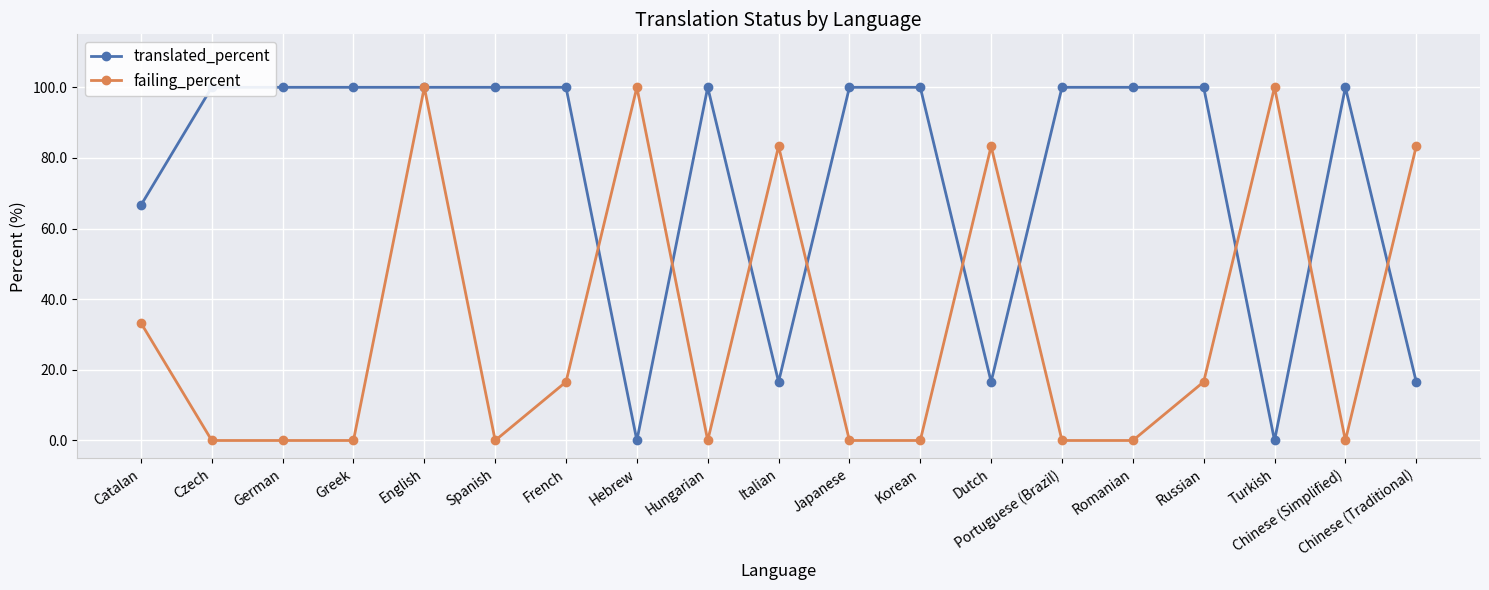

How many values in the translated_percent series are below 100?

6